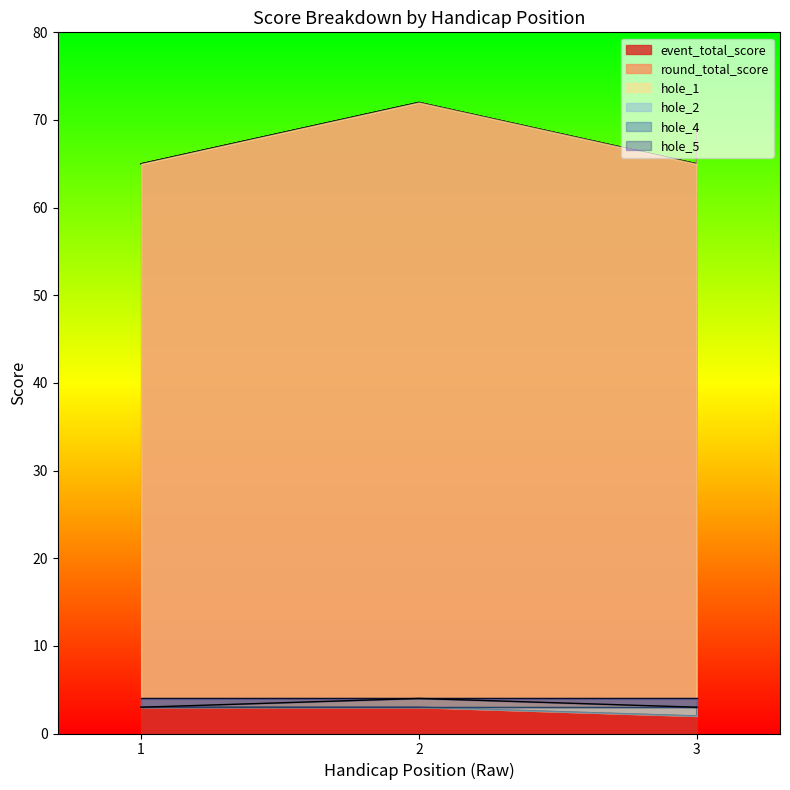

What is the total value across all series at 2?

151